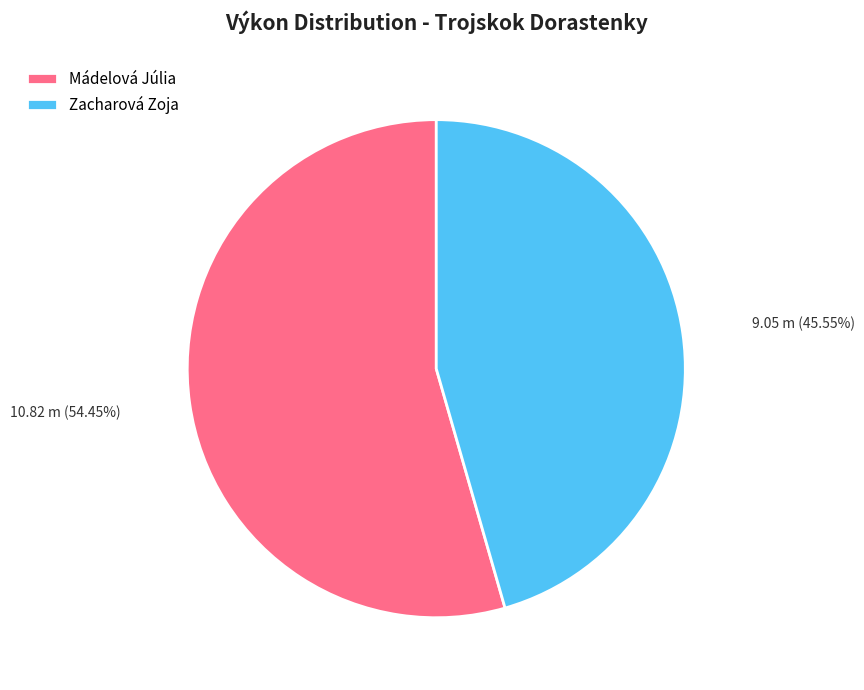

What percentage is the Mádelová Júlia slice, to the nearest percent?

54%